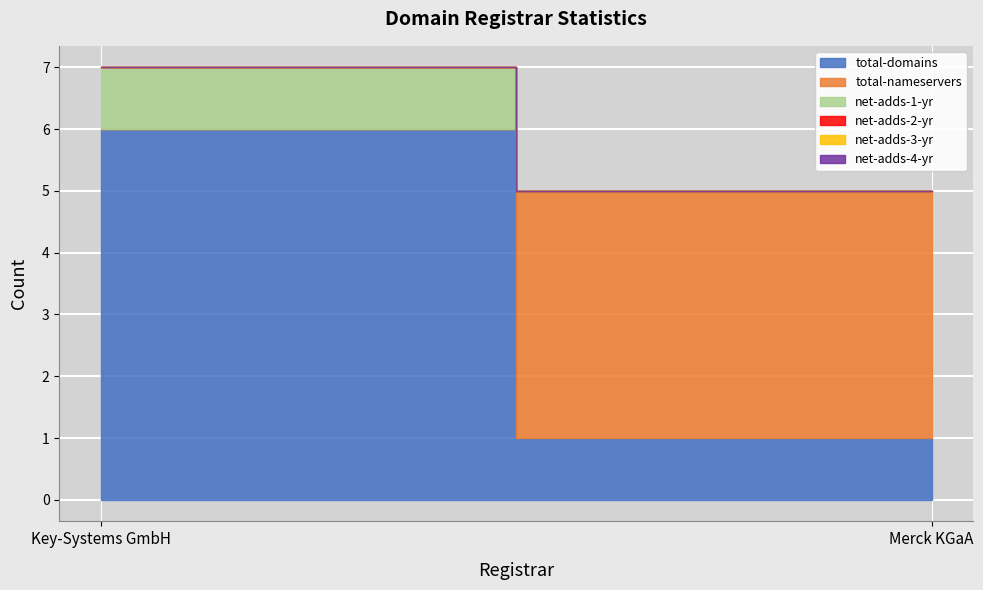

What position from the right is Merck KGaA?

1